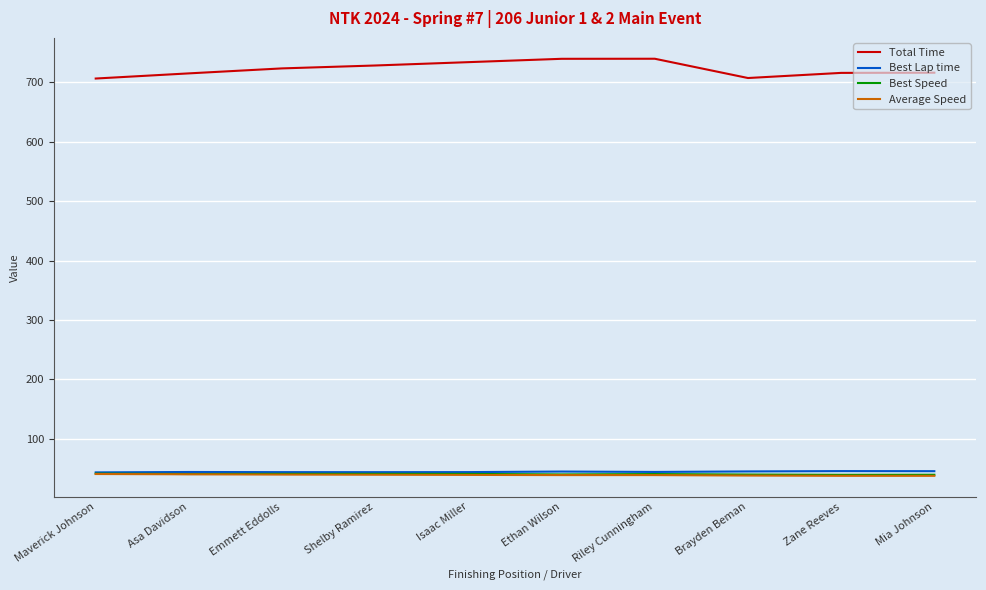

How many lines are shown in the chart?

4